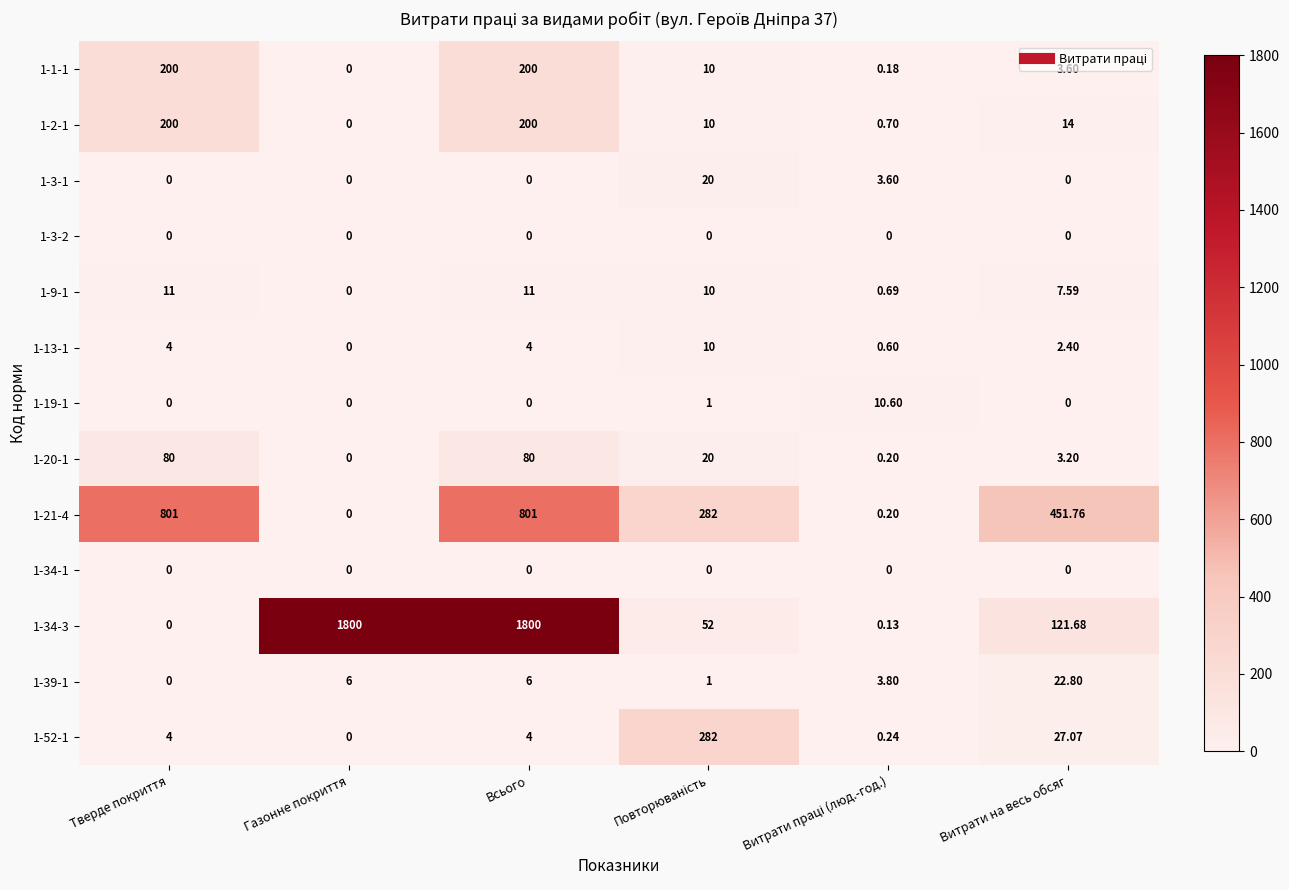

At which category is the sum across all series the highest?

Всього